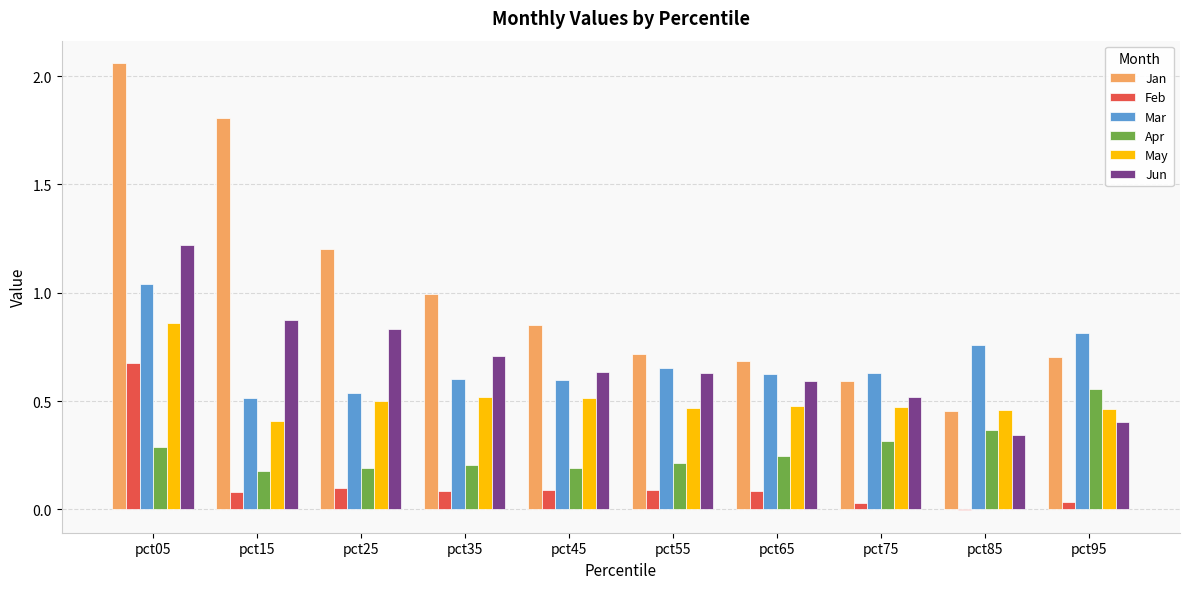

The value of Mar at pct65 is 0.6. True or false?

True